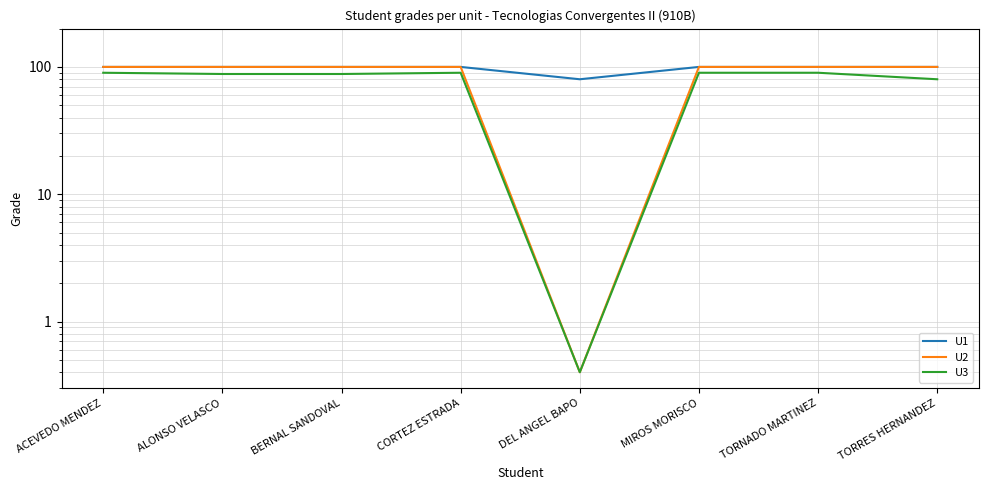

How many interior local valleys does the U1 series have?

1